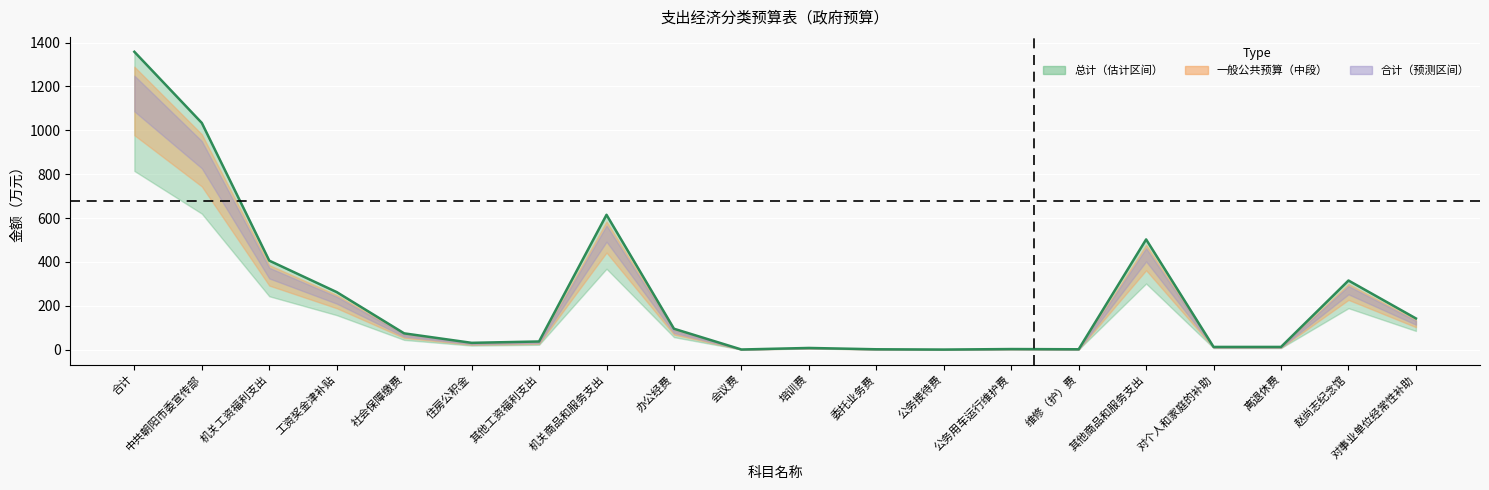

Which has a higher value, 工资奖金津补贴 or 机关商品和服务支出?

机关商品和服务支出